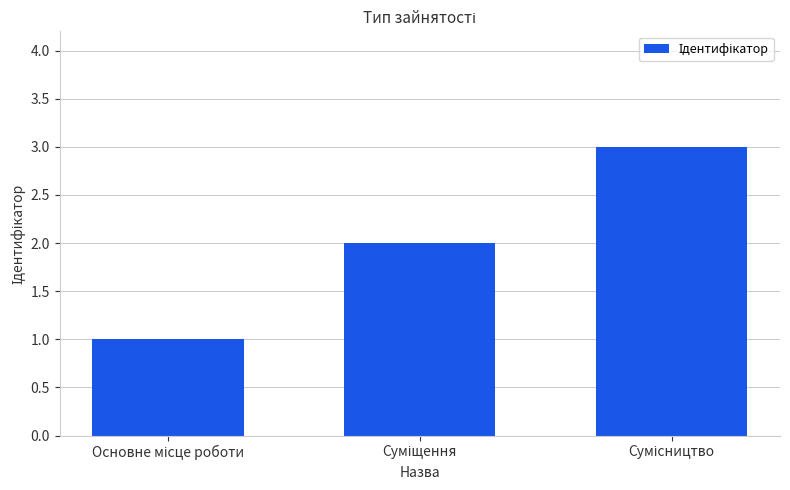

What is the sum of all values?

6